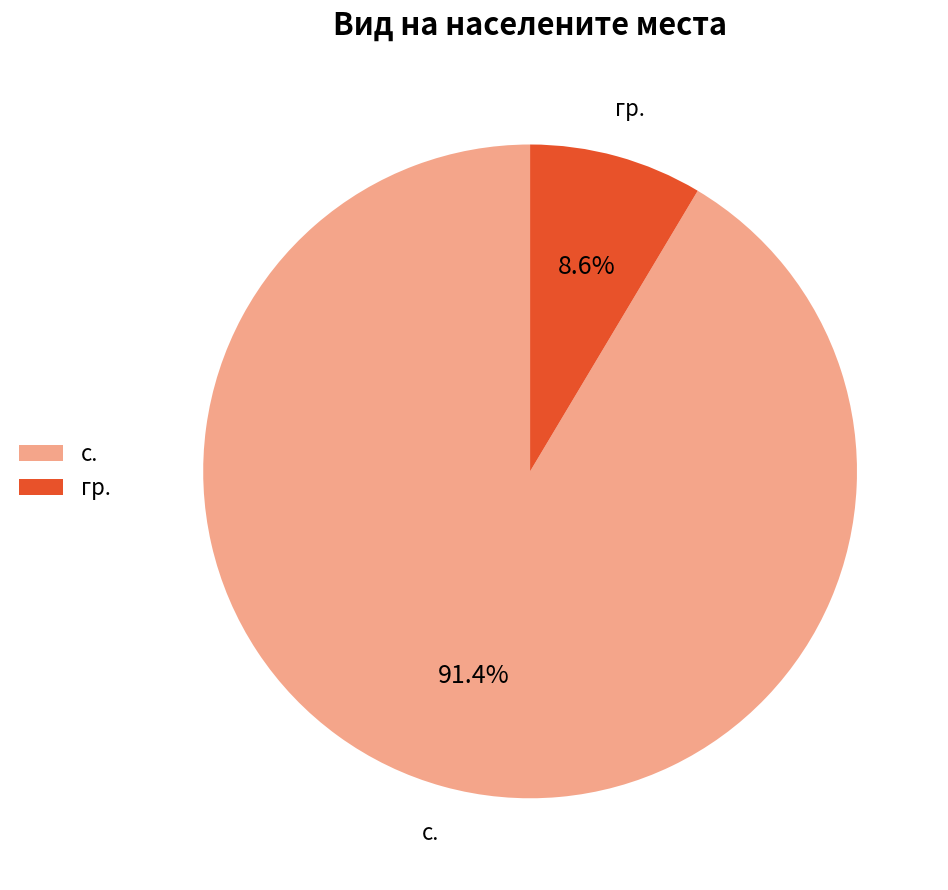

To the nearest percent, what is the difference between the гр. and с. slice percentages?

83%